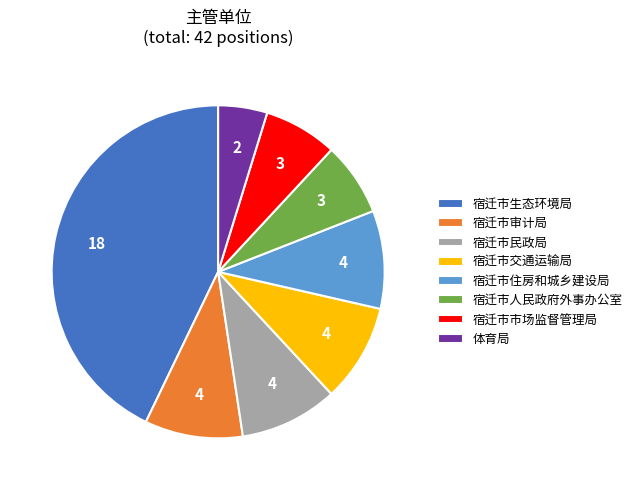

Is there a majority slice in this chart?

No